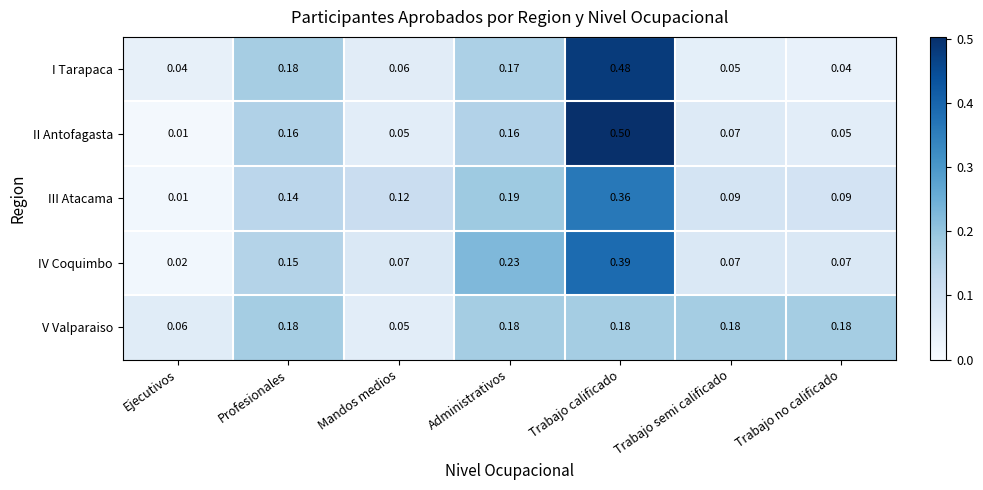

What is the maximum value shown in the chart?

0.5